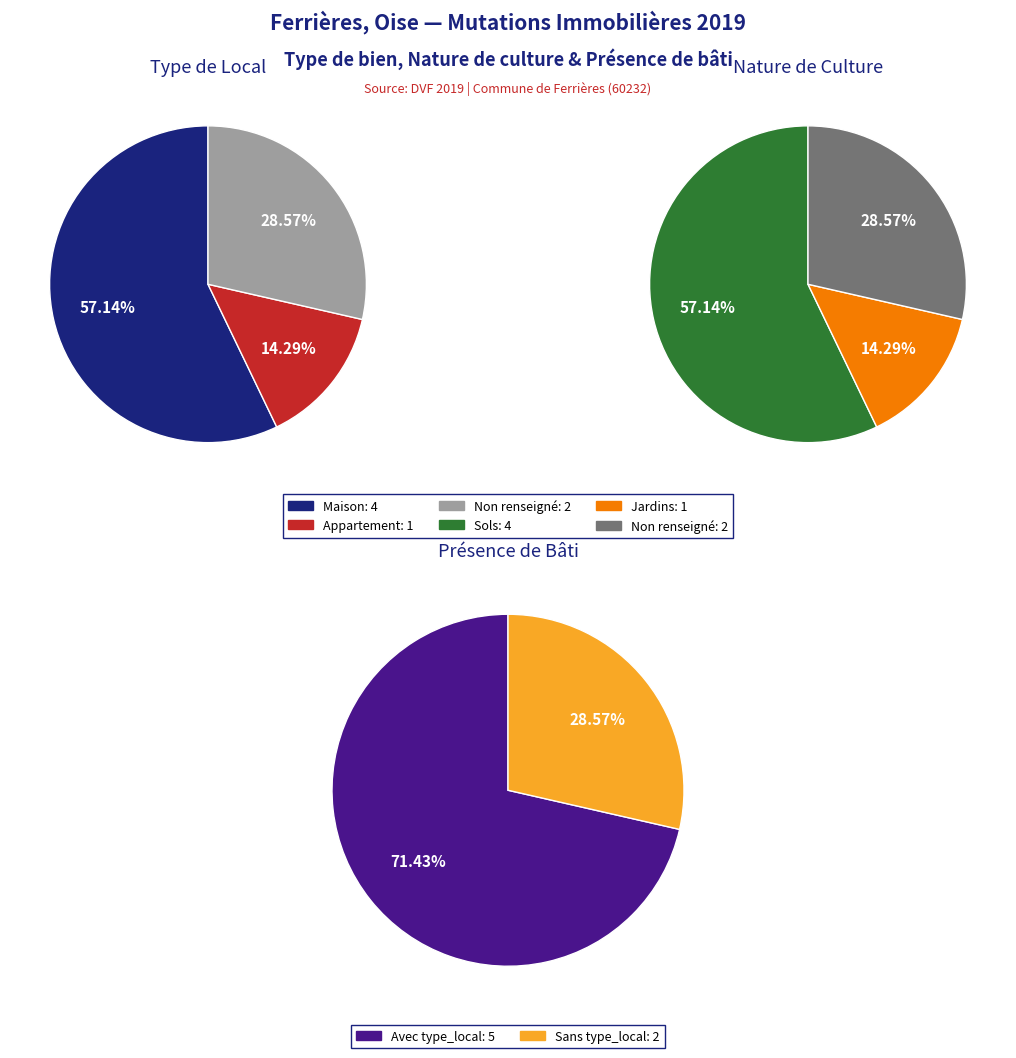

True or false: surface_bati_values accounts for 27% of the total.

False